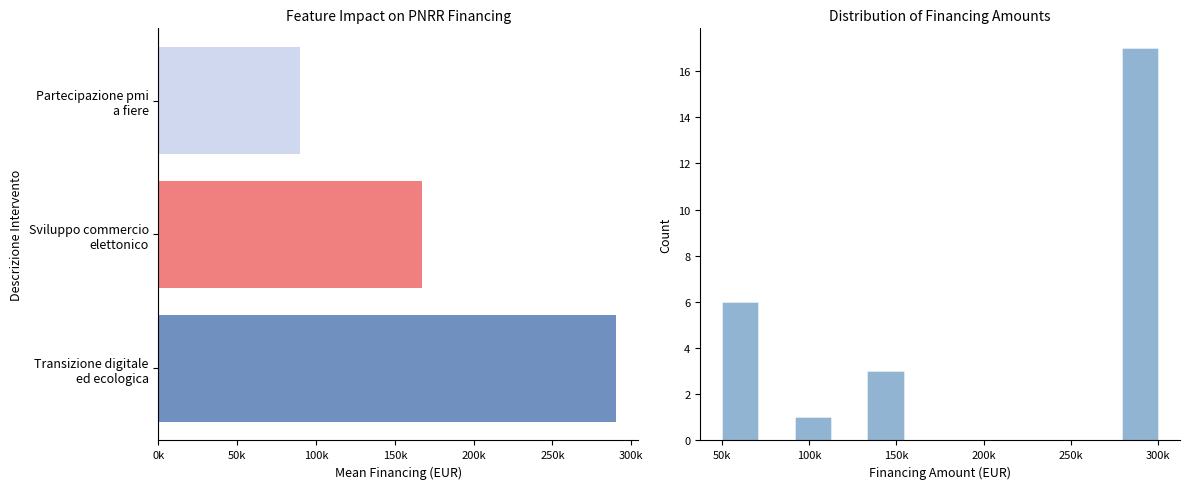

Is it true that the value at Transizione digitale ed ecologica is 426464.4?

False